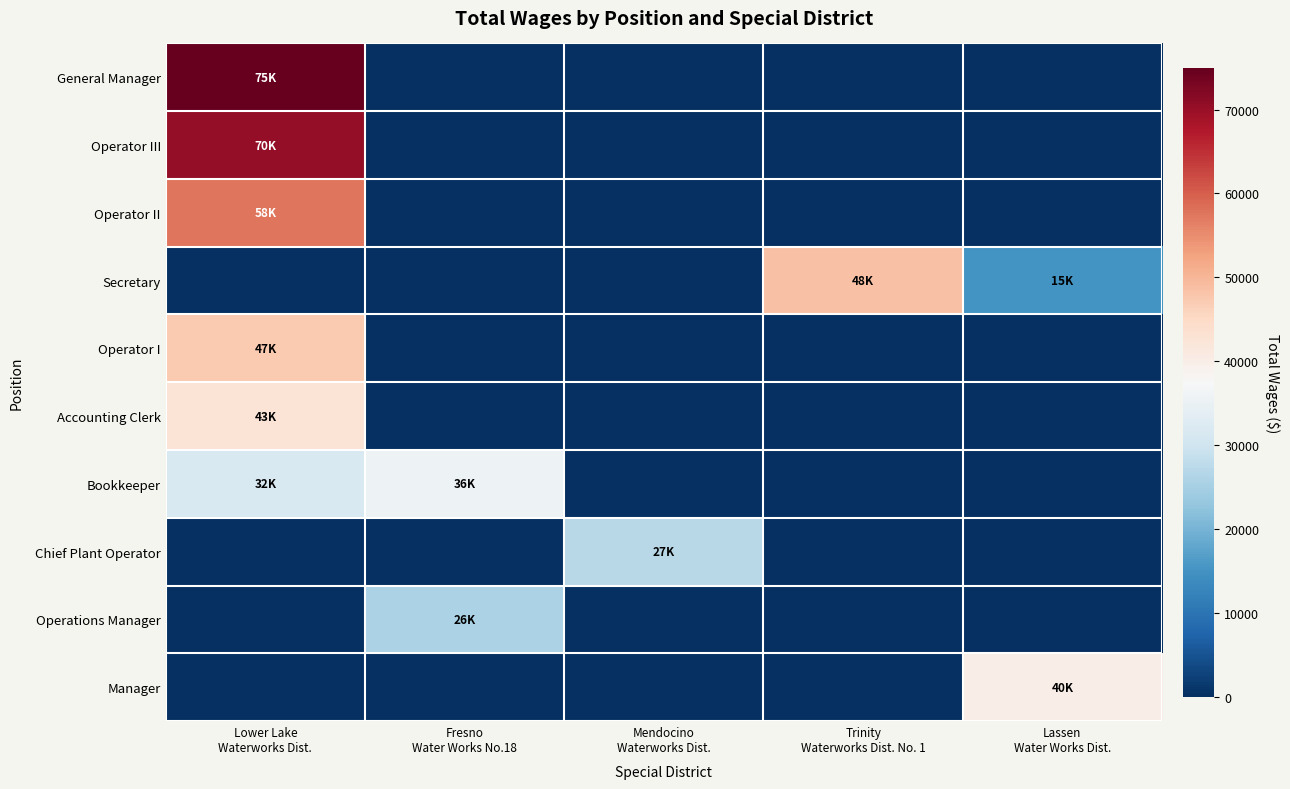

Which series has the widest spread of values?

General Manager